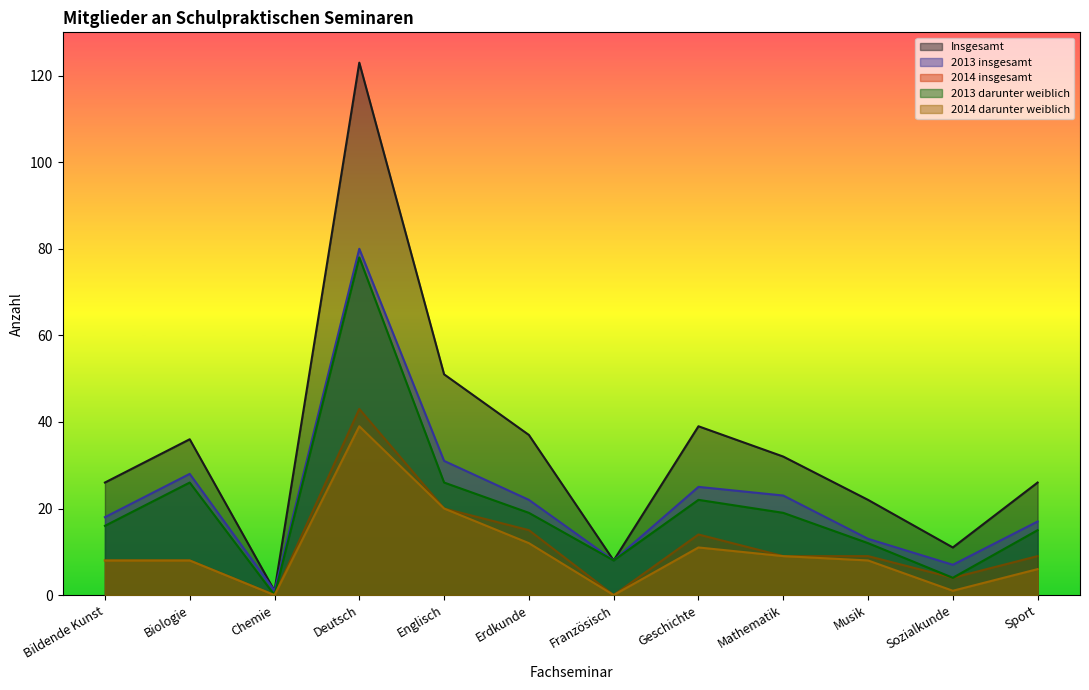

Is the value of 2013 darunter weiblich at Biologie greater than the value of 2013 insgesamt at Englisch?

No